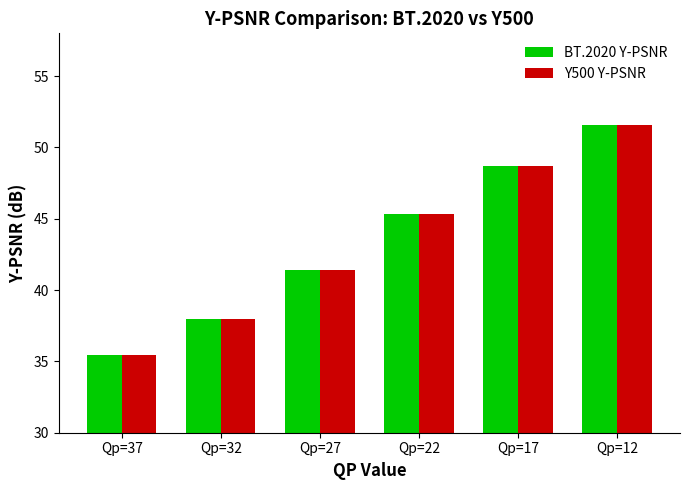

What is the difference between the BT.2020 Y-PSNR values at Qp=37 and Qp=22?

9.9